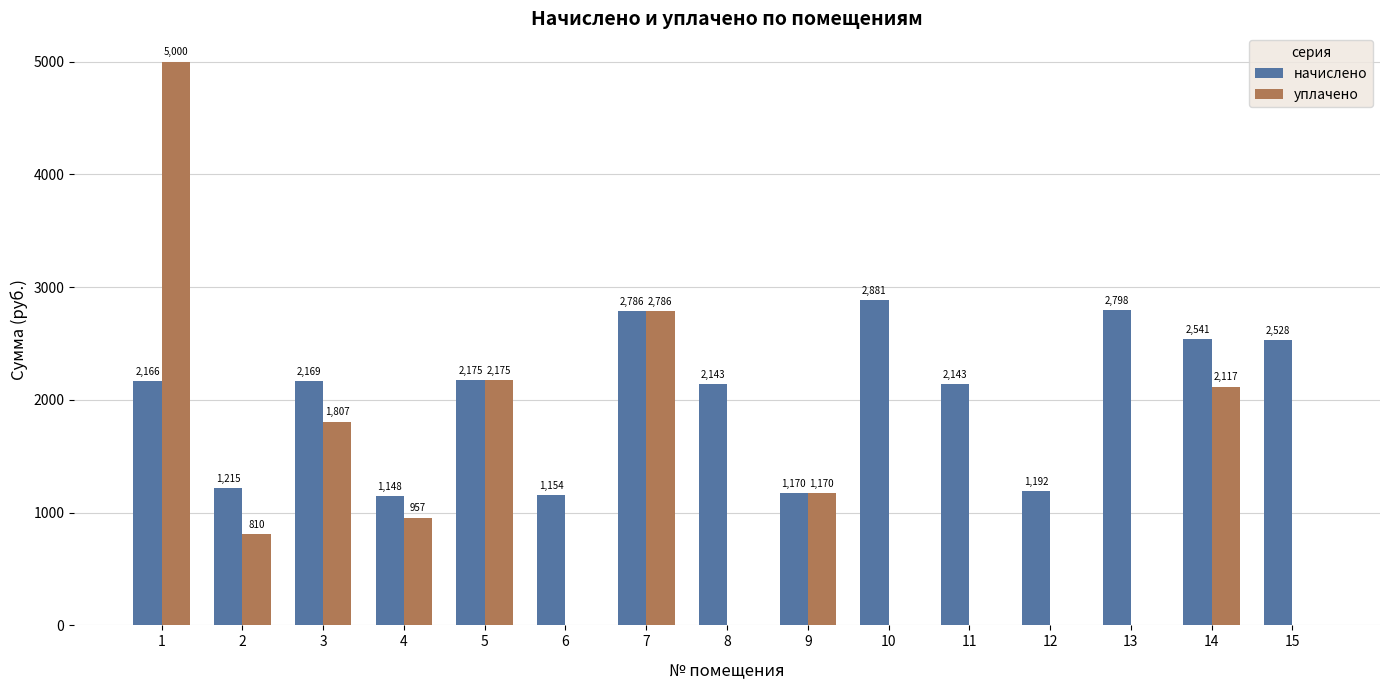

Between 8 and 10, which series saw the biggest shift?

начислено